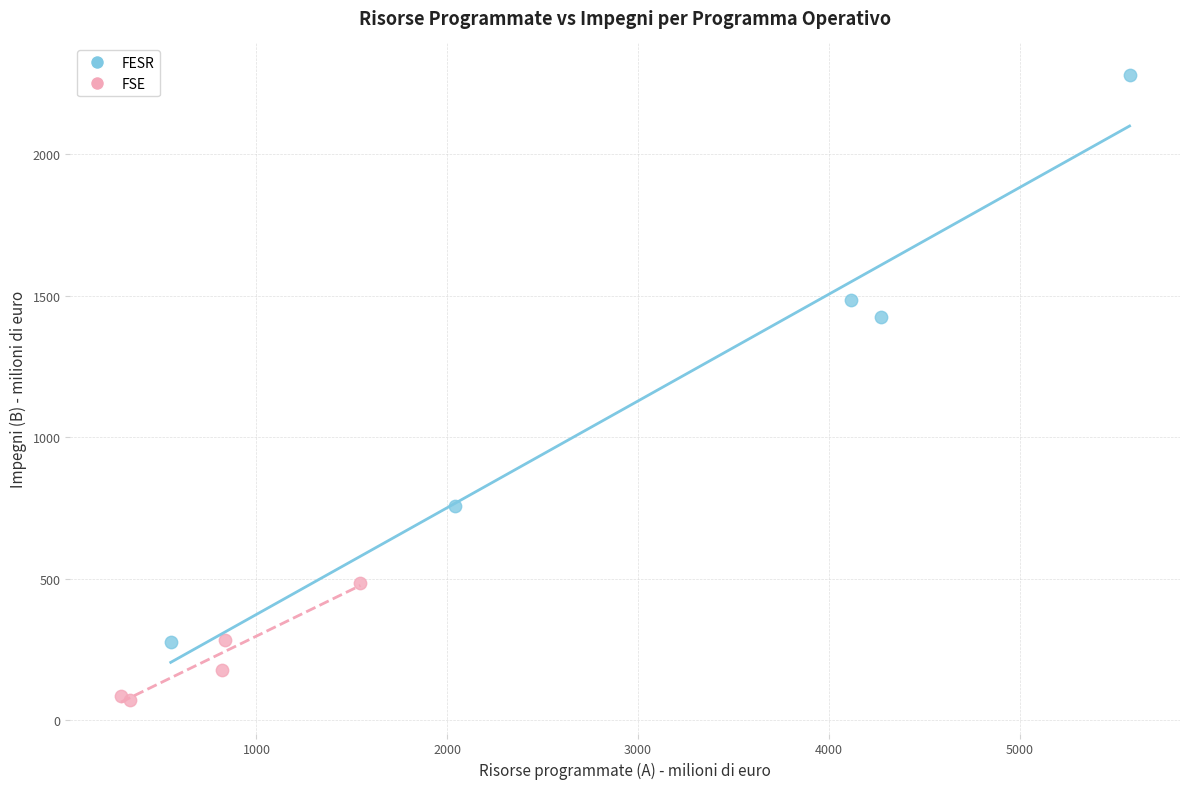

What are all the series names shown in the legend?

FESR, FSE